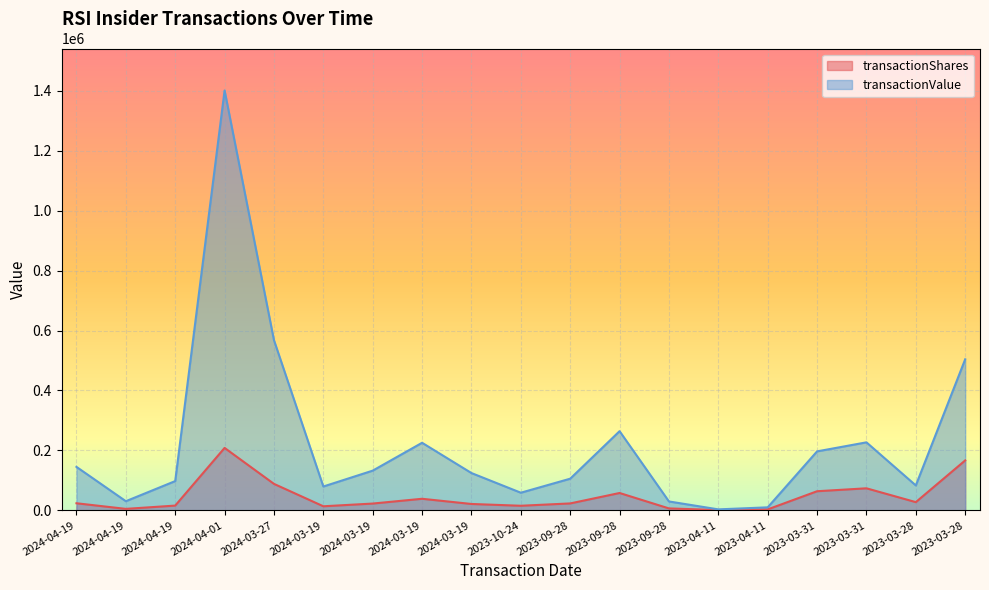

At which label is transactionValue closest to 702202?

2024-03-27